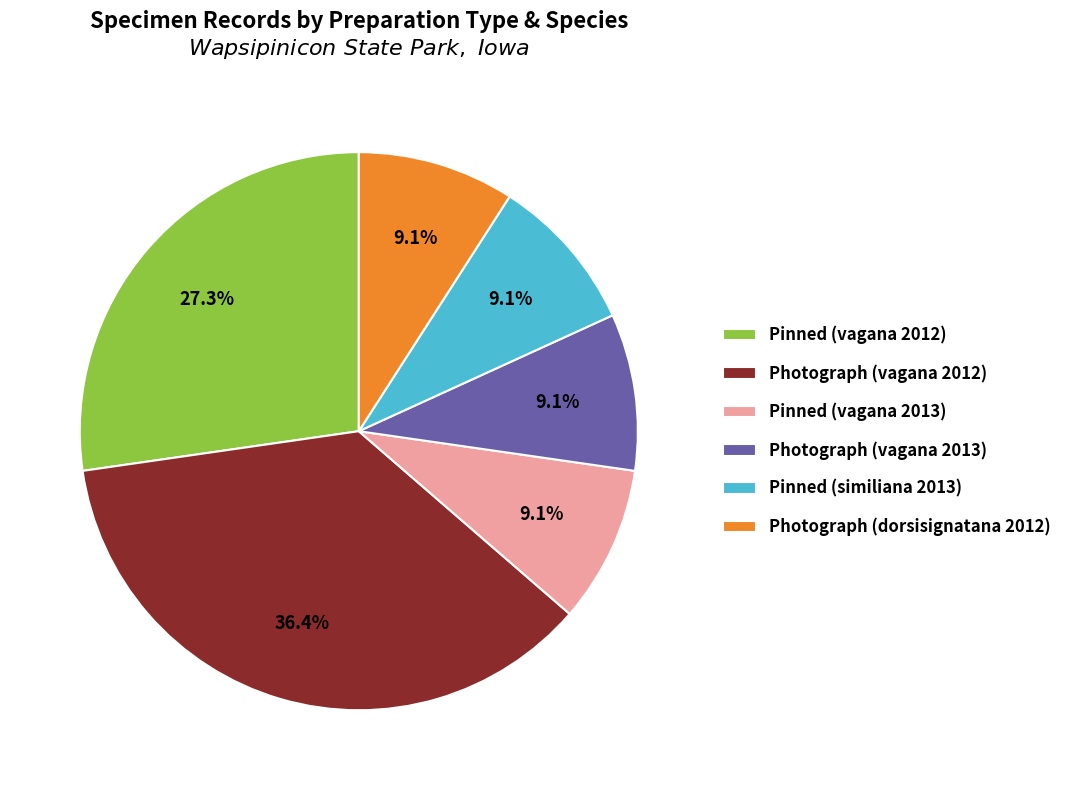

What is the largest slice in the pie chart?

Photograph (vagana 2012)